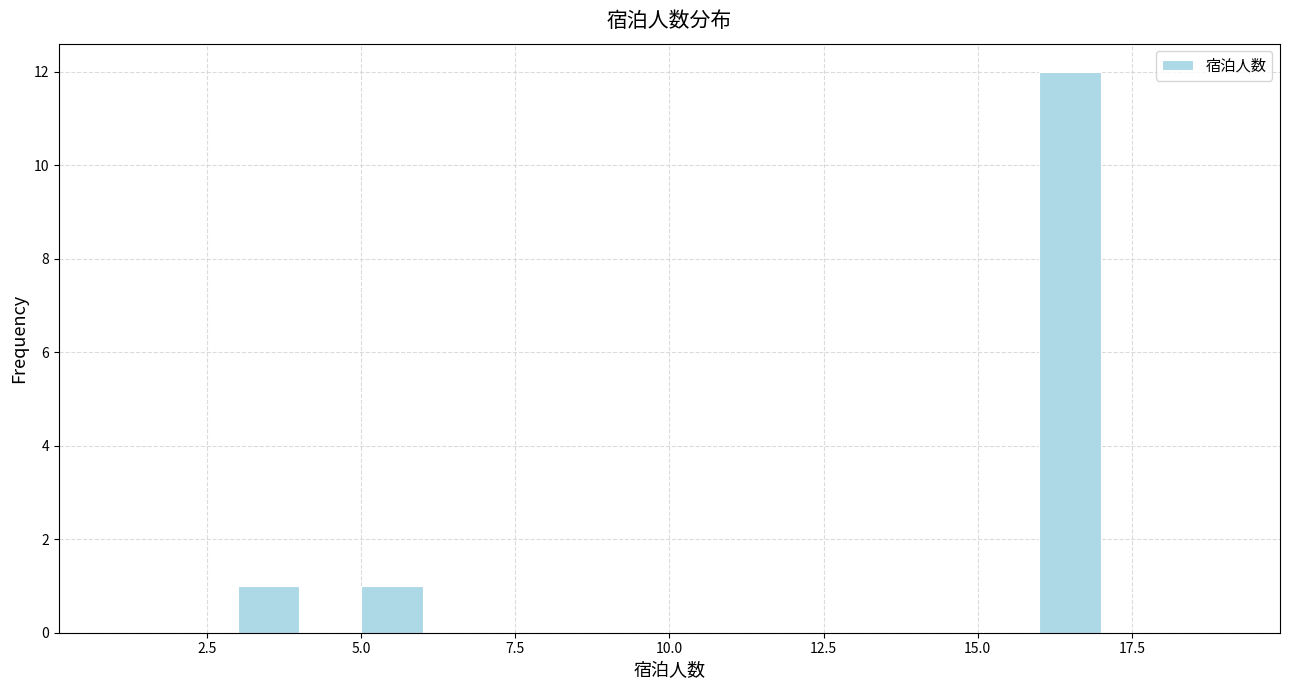

Read against the x-axis, roughly where is the centre of the tallest bar?

16.5